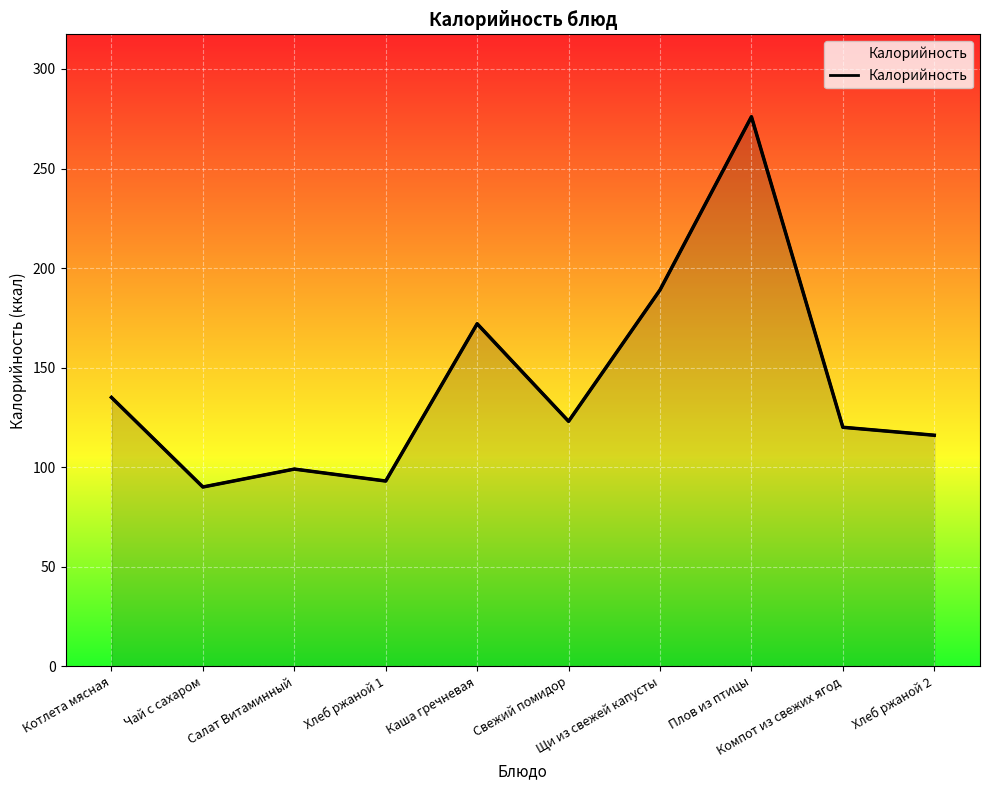

What is the value of the 10th point from the left?

116